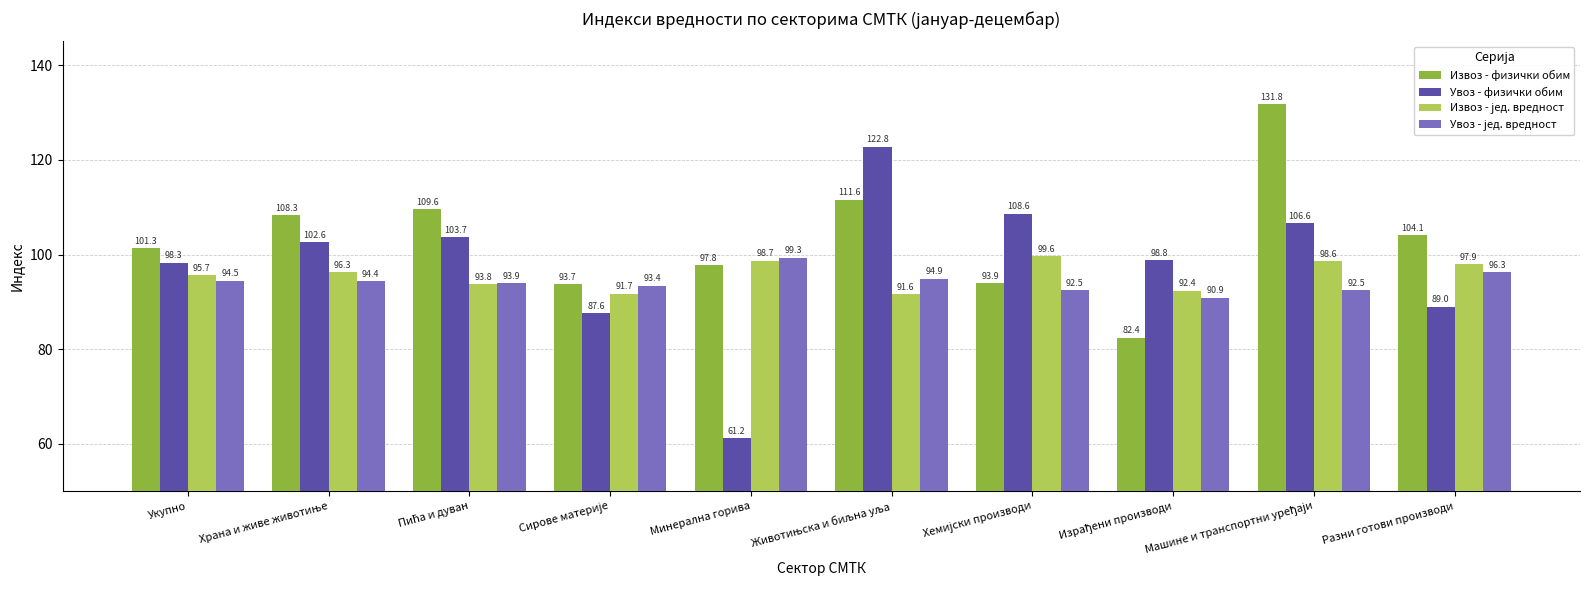

What is the average value of the Извоз - физички обим series?

103.5